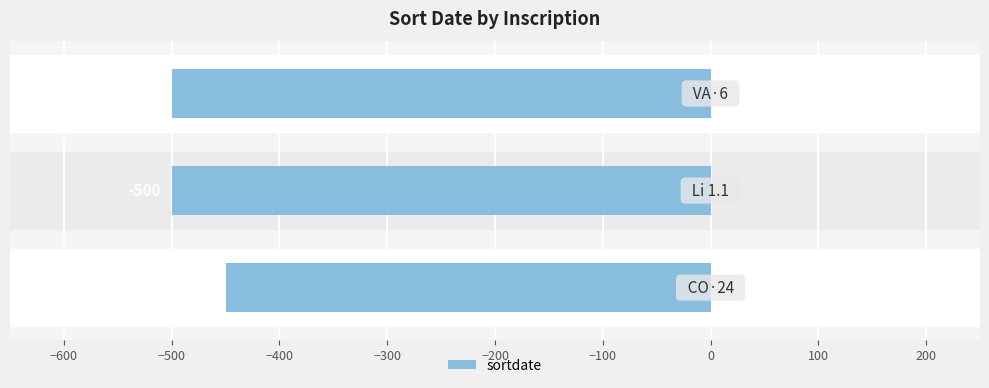

What is the minimum value shown in the chart?

-500